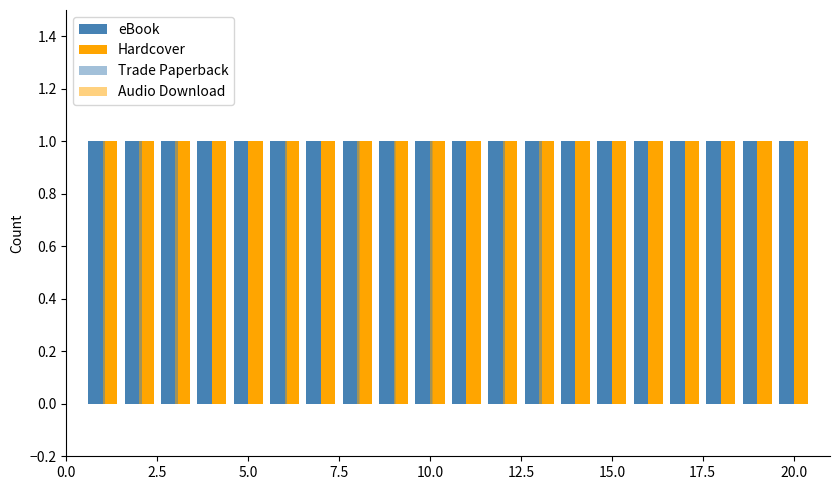

Does the chart contain stacked bars?

No